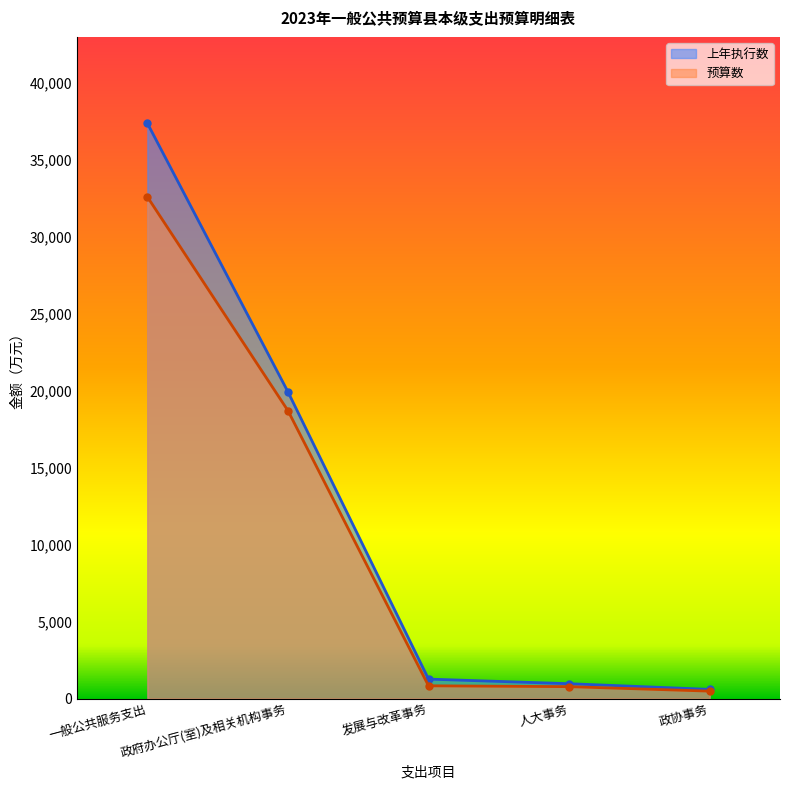

What is the difference between the 上年执行数 values at 政府办公厅(室)及相关机构事务 and 一般公共服务支出?

17439